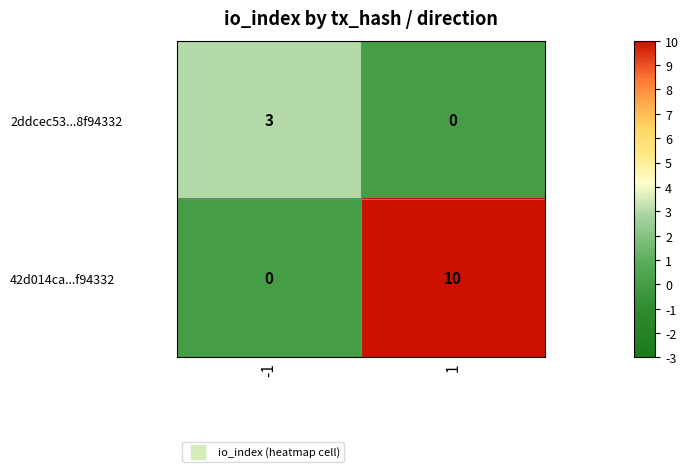

Is it true that 42d014ca...f94332 equals 0 at -1?

True